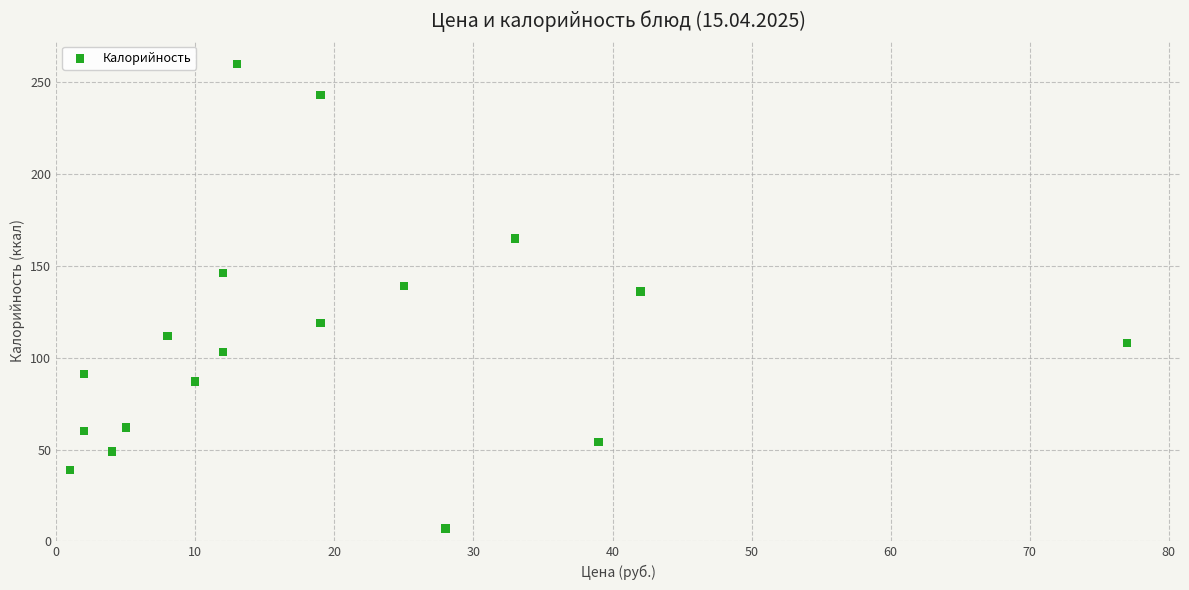

What Y value in the scatter plot is closest to 133?

136